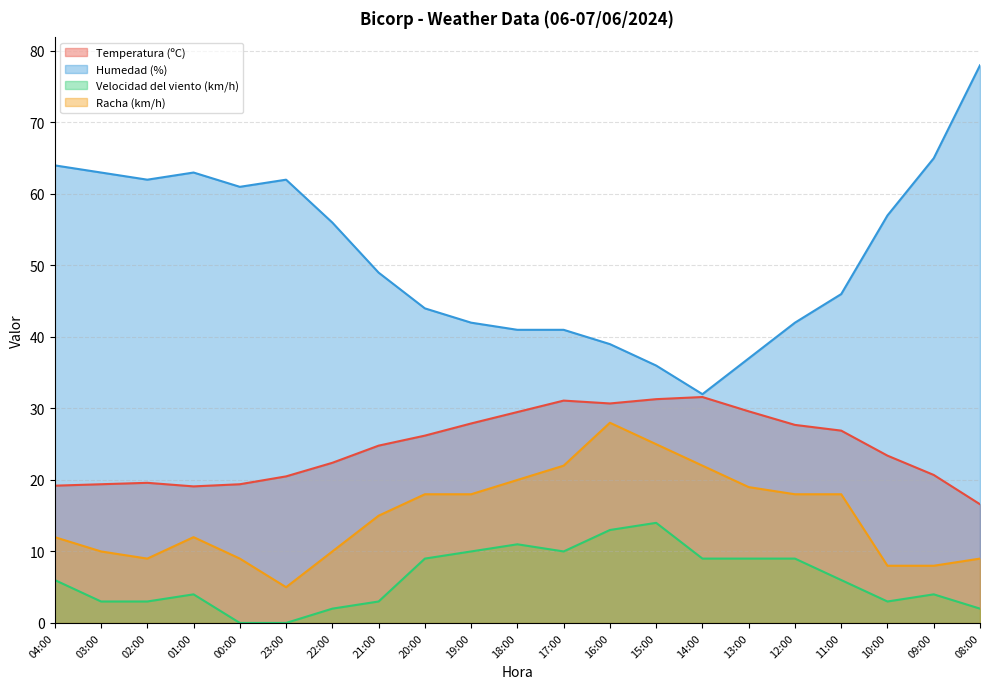

At which category is the sum across all series the highest?

16:00